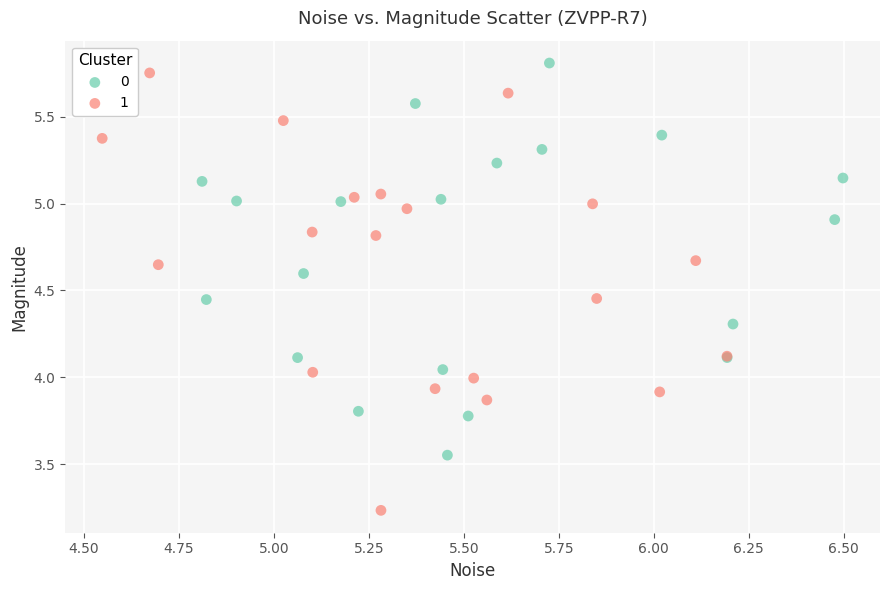

Which series has the largest Y range (max minus min)?

1